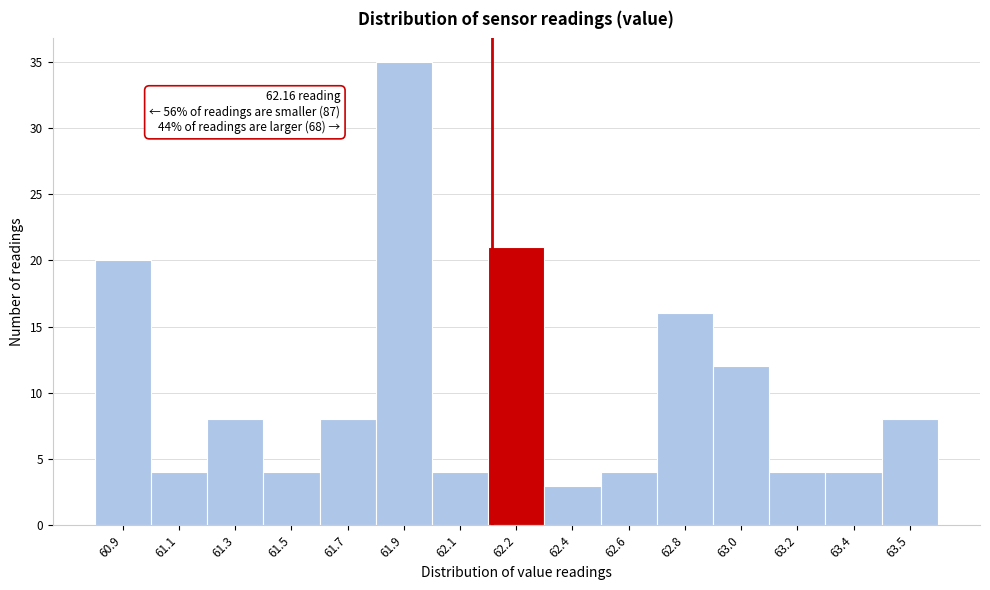

Reading left to right, what are all the values shown in this chart?

20	4	8	4	8	35	4	21	3	4	16	12	4	4	8